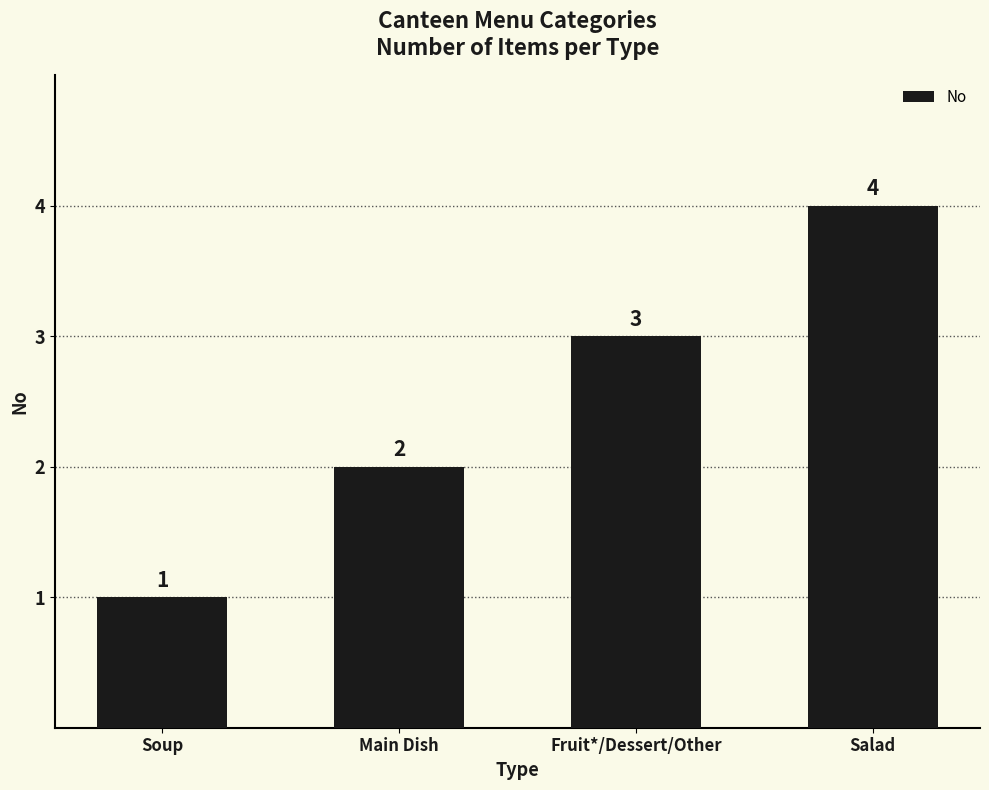

Rank the categories by value from lowest to highest.

Soup, Main Dish, Fruit*/Dessert/Other, Salad